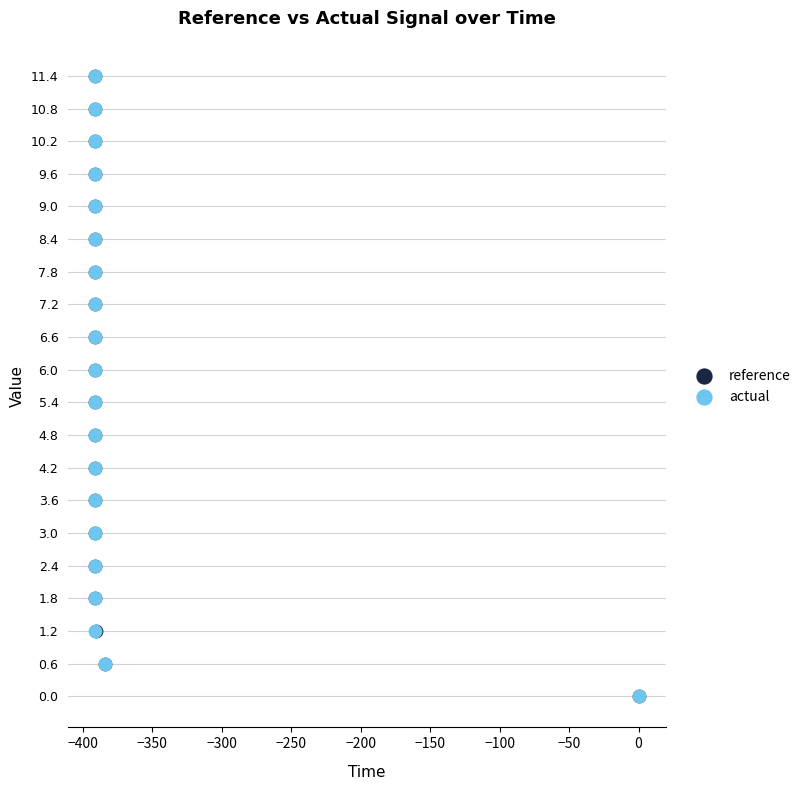

What are all the series names shown in the legend?

reference, actual